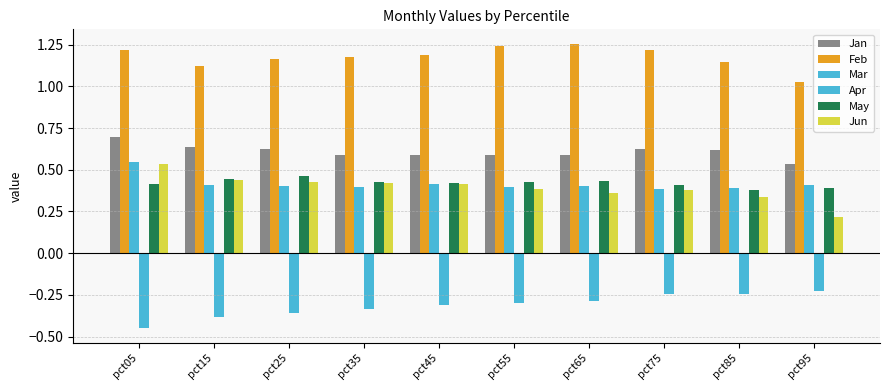

What is the sum of all May values?

4.2